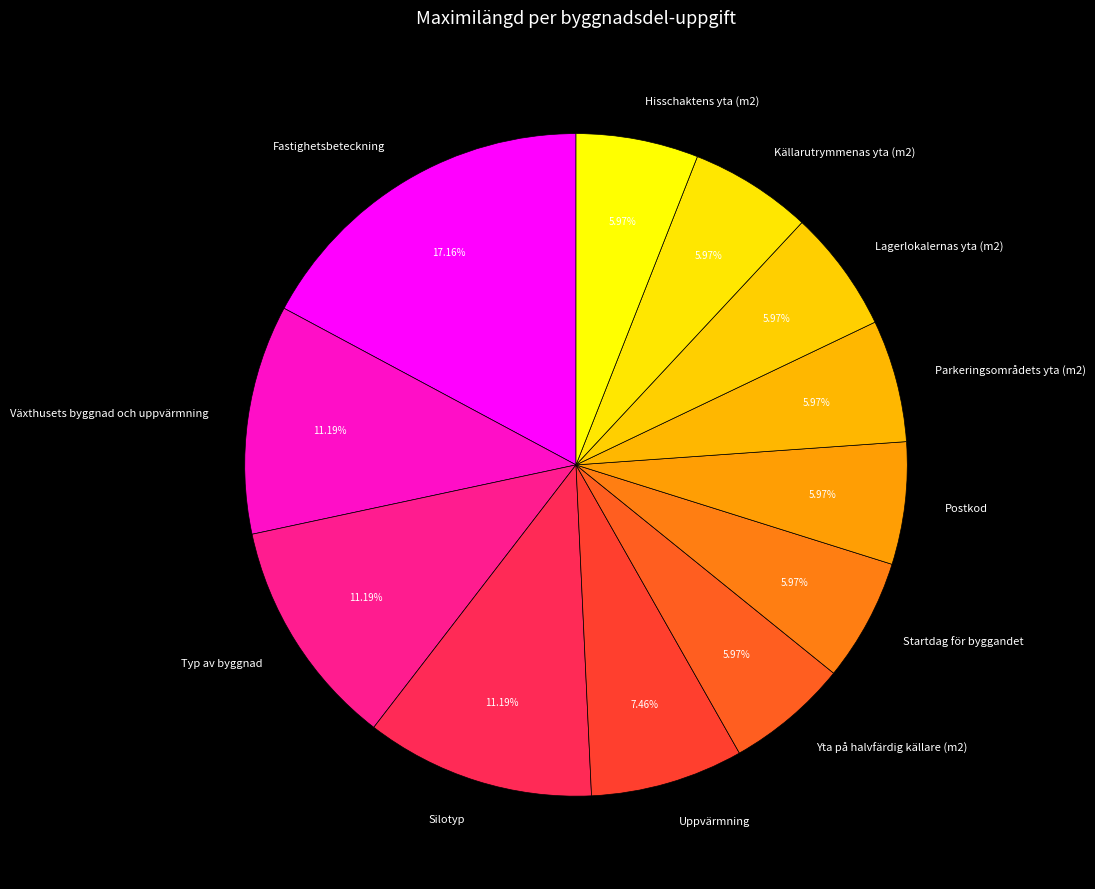

Approximately how many times larger is the value at Källarutrymmenas yta (m2) compared to Lagerlokalernas yta (m2)?

1.0